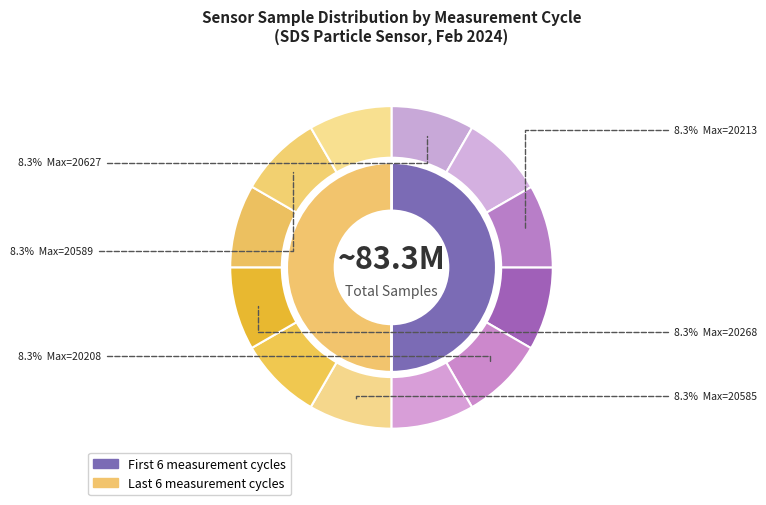

To the nearest percent, what is the average slice percentage?

8%